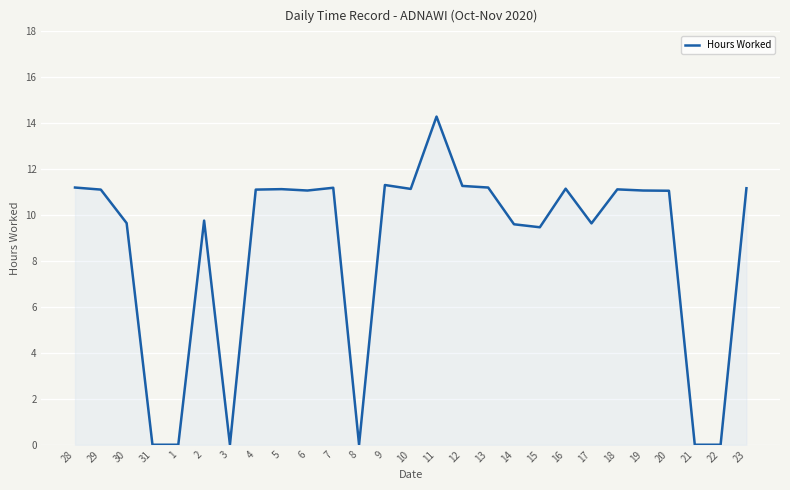

Which has a higher value, 16 or 30?

16